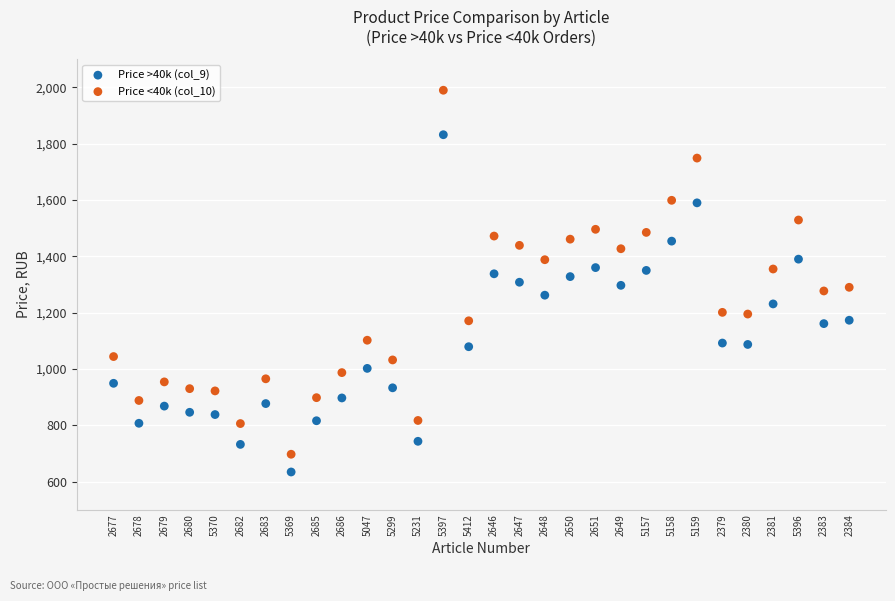

Across all data points, what is the range of Y values (max minus min)?

1356